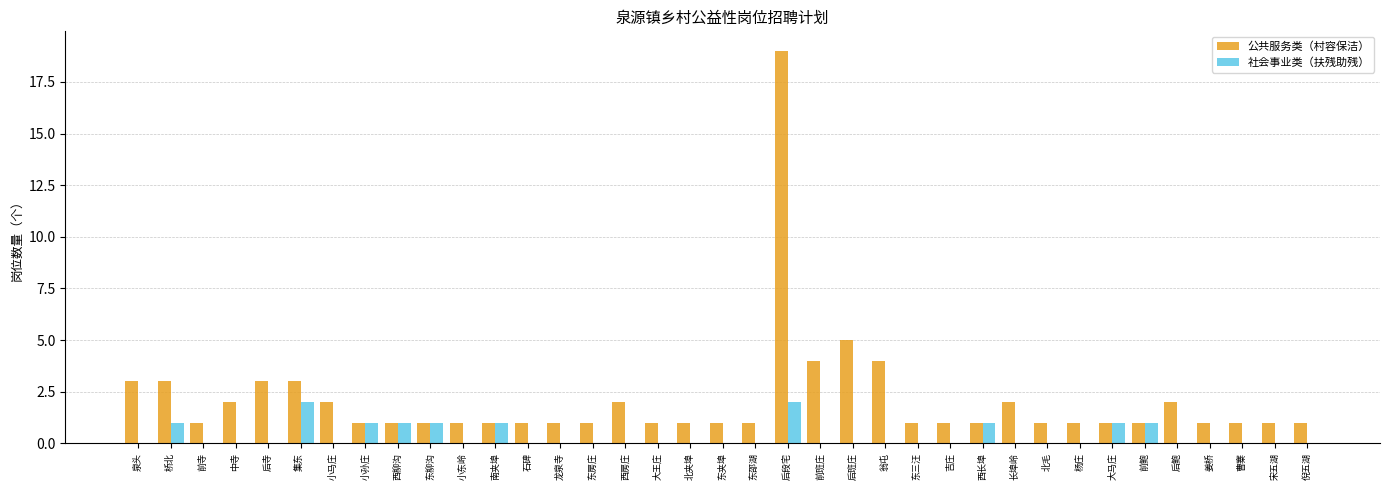

Which series has the largest total across all categories?

公共服务类（村容保洁）